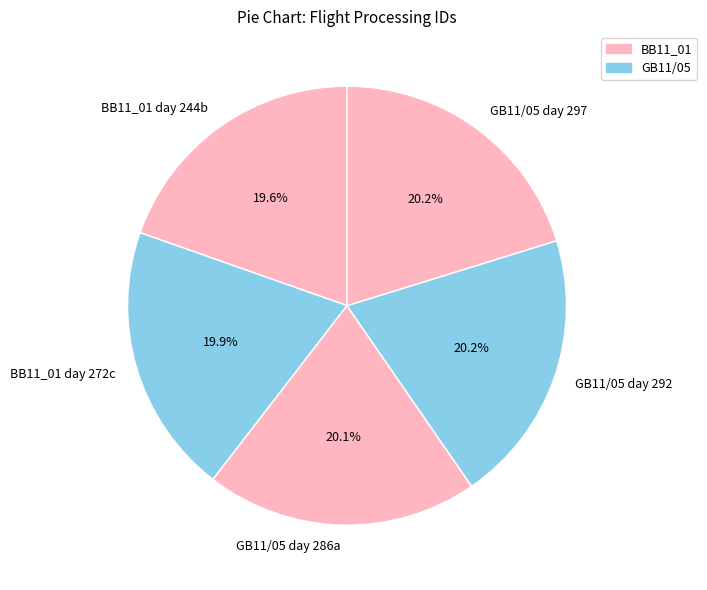

What is the ratio of the value at BB11_01 day 272c to the value at GB11/05 day 297?

1.0